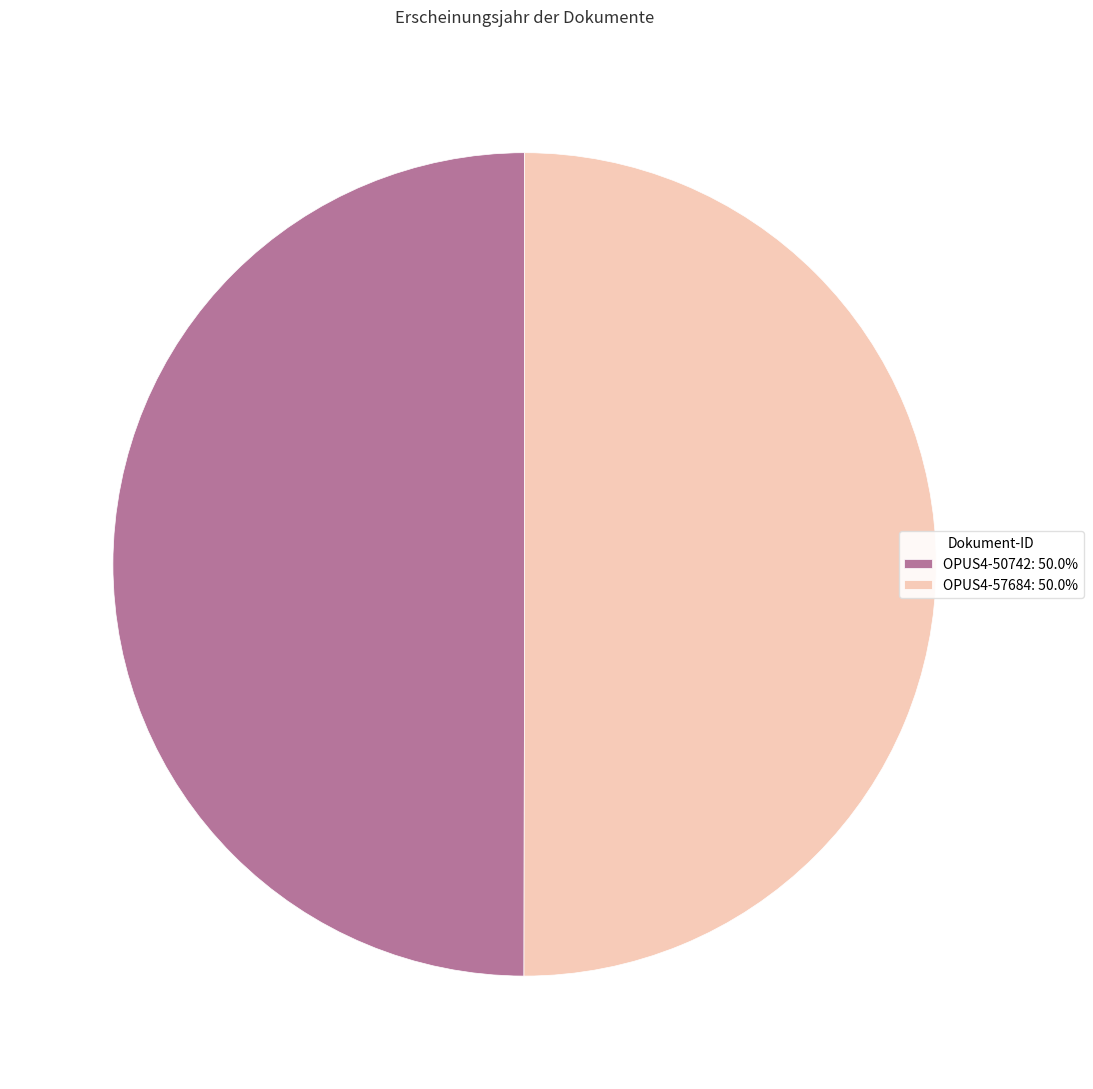

Approximately how many times larger is the value at OPUS4-50742: 50.0% compared to OPUS4-57684: 50.0%?

1.0